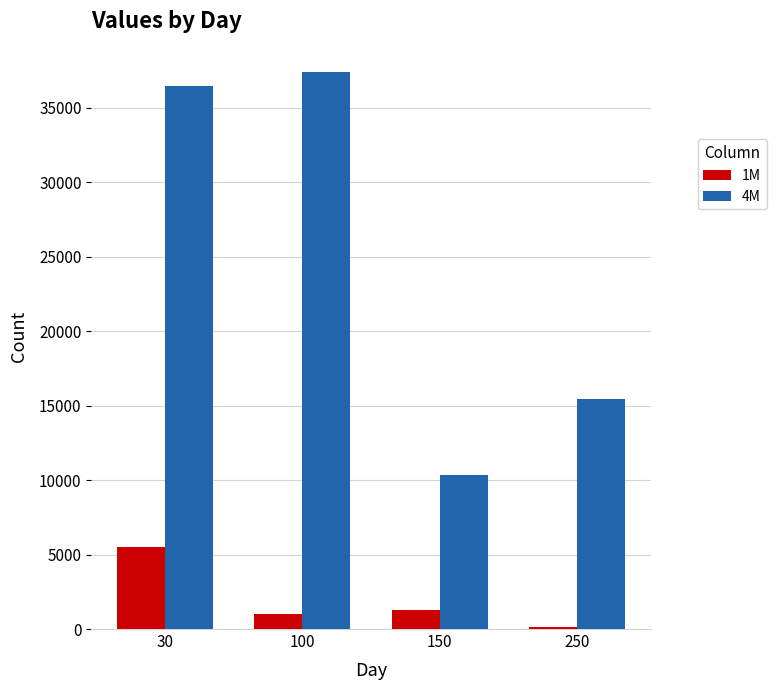

At which category is the sum across all series the highest?

30